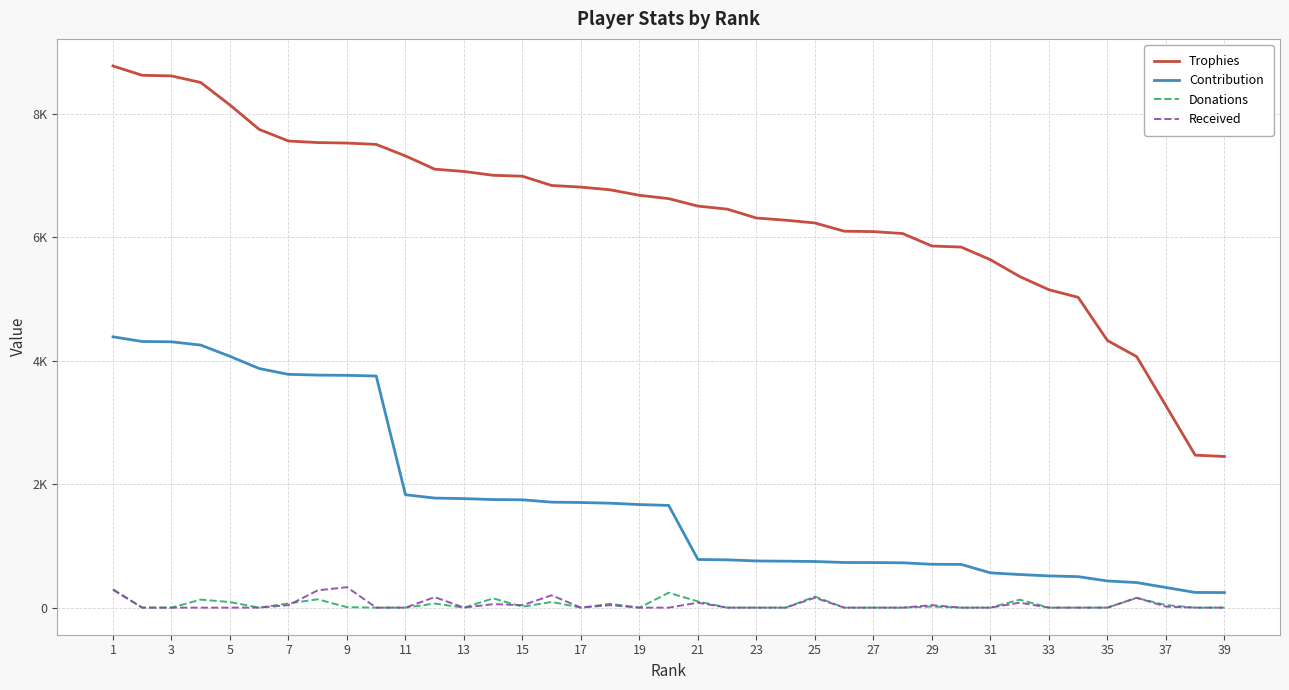

Does the chart have visible grid lines?

Yes